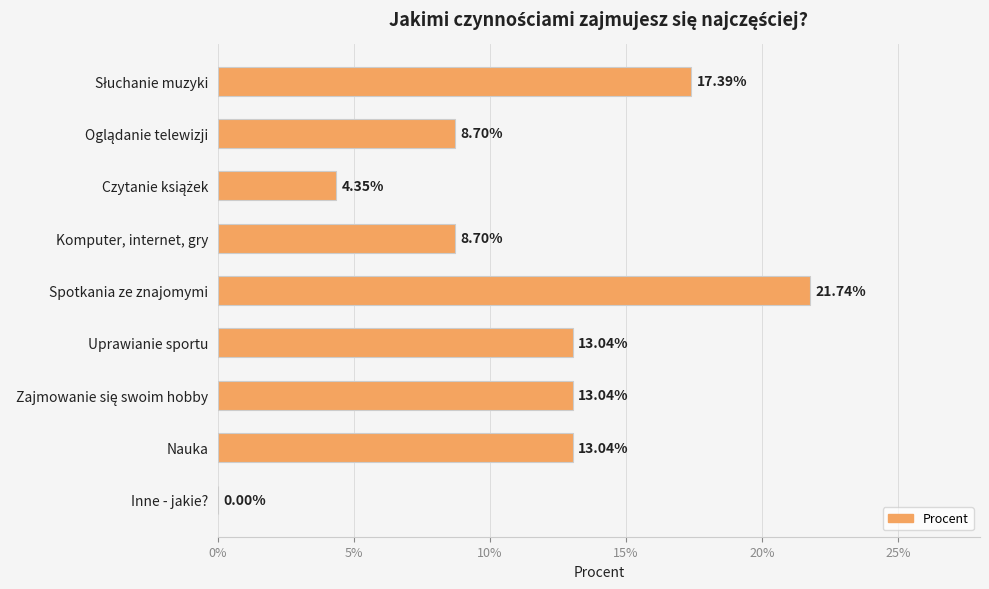

What is the average value?

0.1